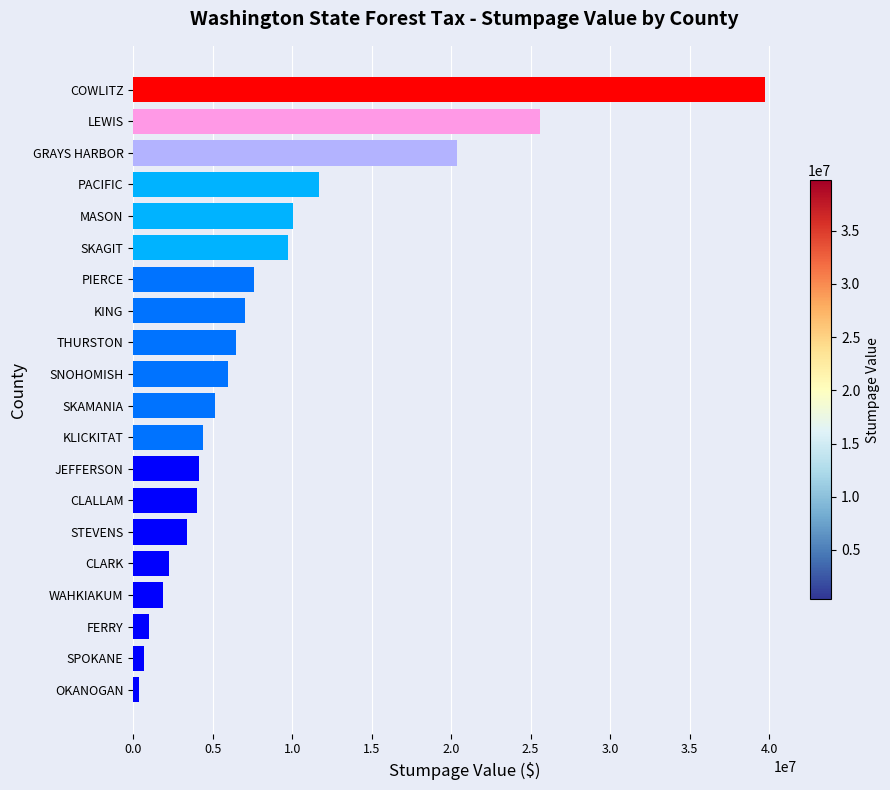

How many data points are less than 5947045?

10